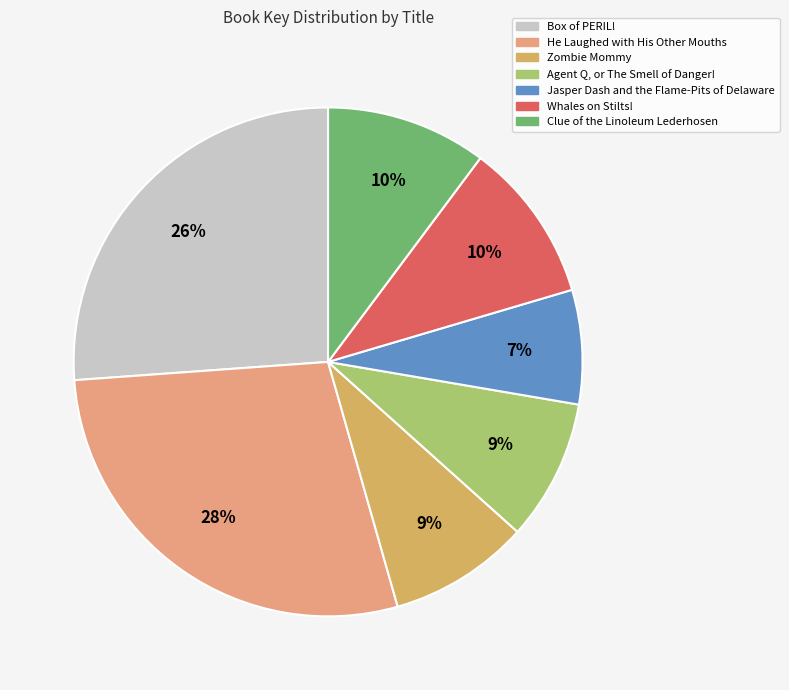

Approximately how many times larger is the value at Box of PERIL! compared to Agent Q, or The Smell of Danger!?

2.9